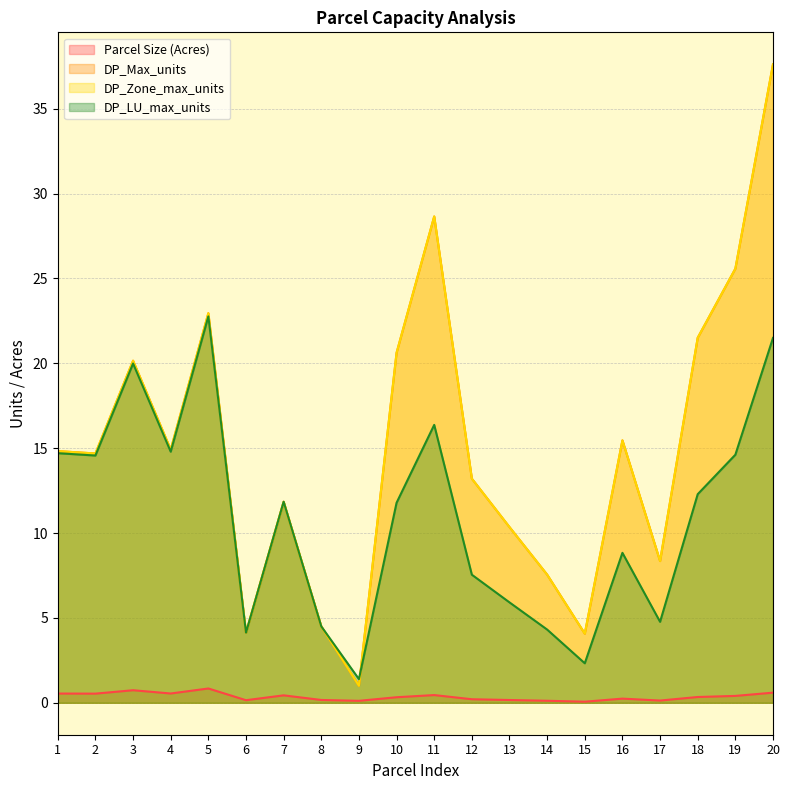

The value of DP_Zone_max_units at 13 is 18.2. True or false?

False